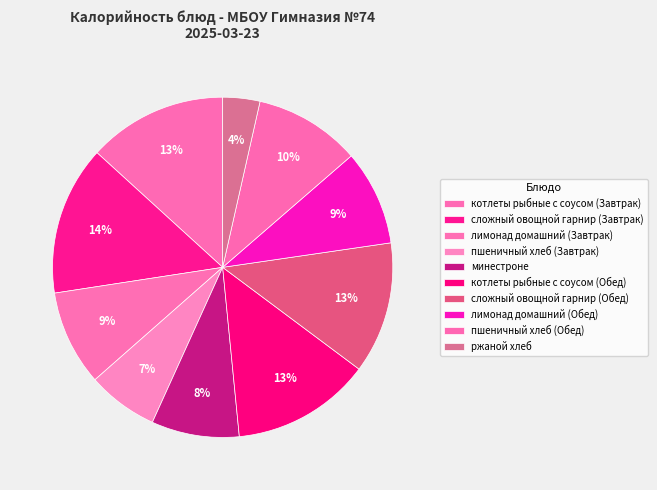

What portion of the pie excludes котлеты рыбные с соусом (Завтрак)?

86.8%